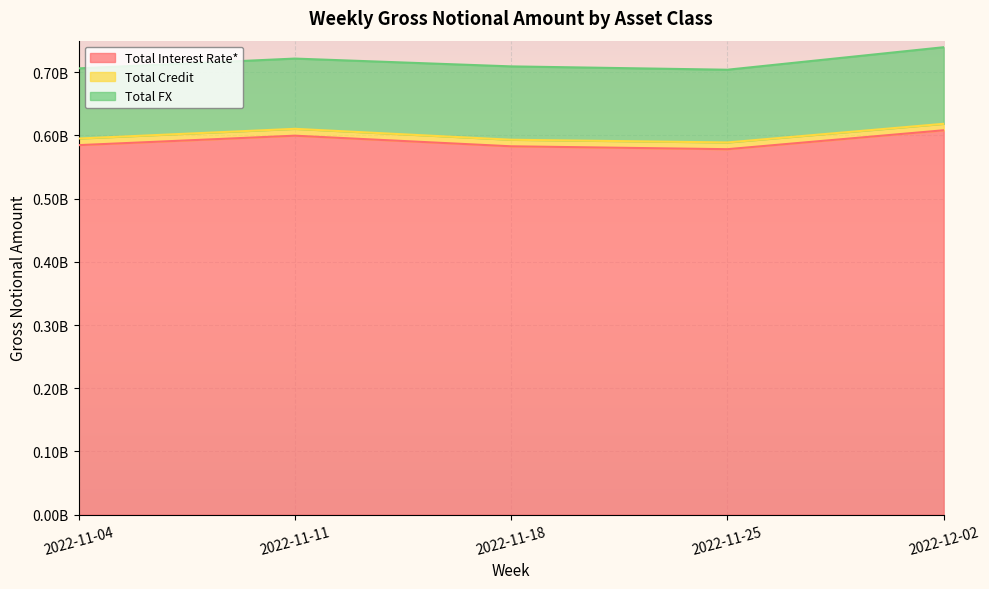

Is it true that Total FX equals 121159938 at 2022-12-02?

True